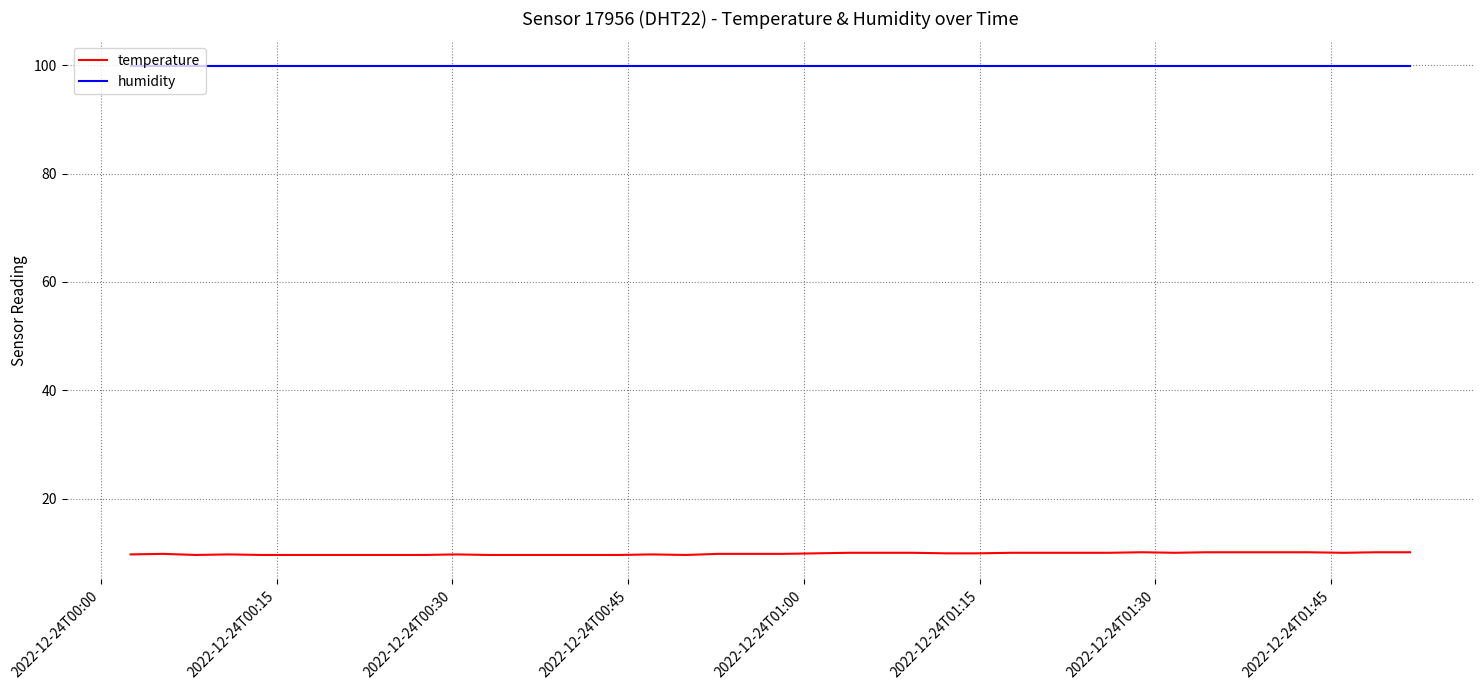

Which series has the widest spread of values?

temperature